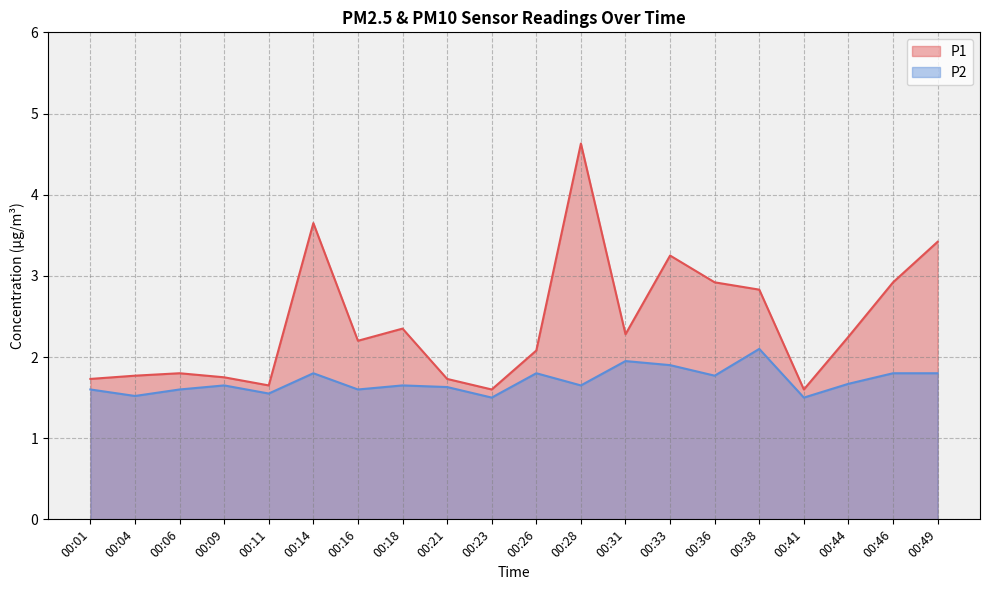

What is the difference between the maximum and minimum values in the P1 series?

3.0